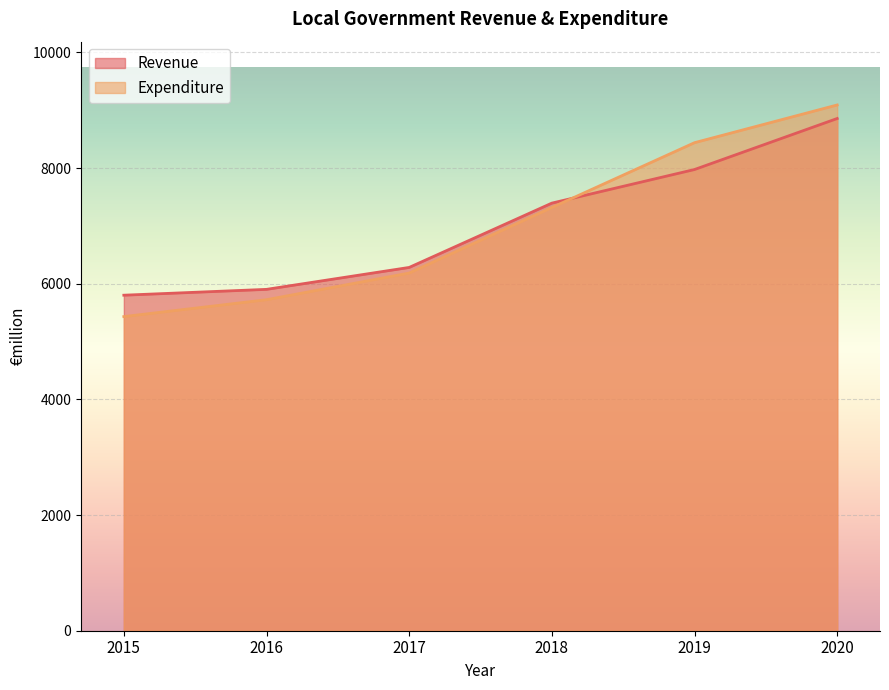

Is it true that Expenditure equals 1088 at 2015?

False